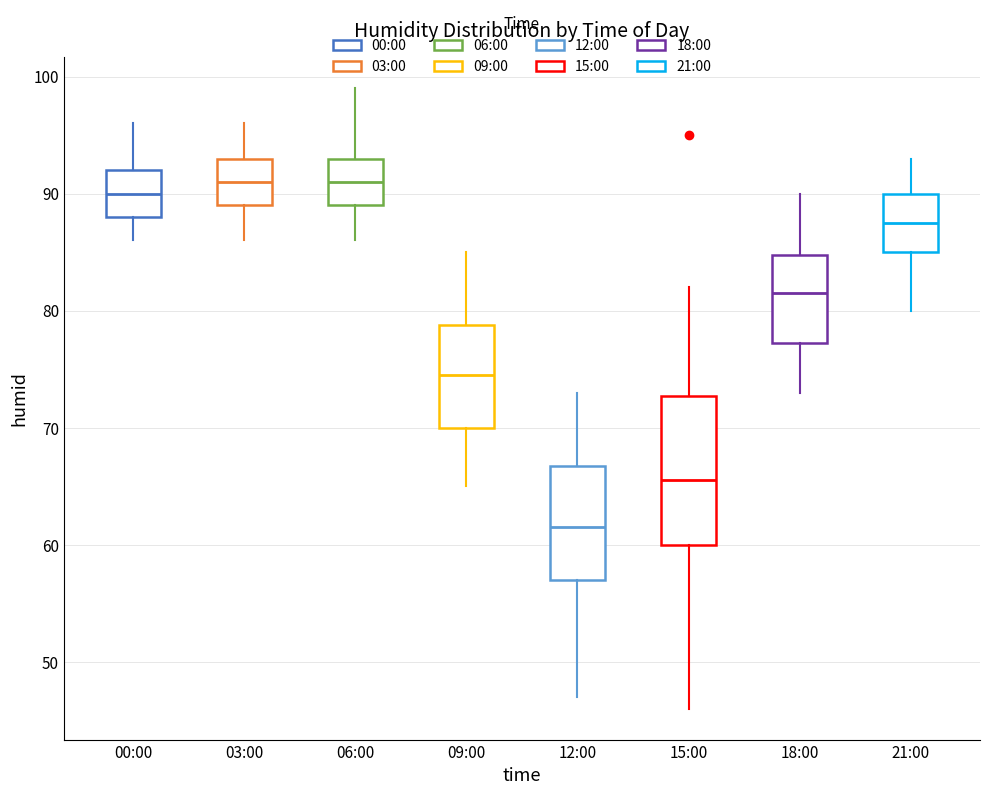

Reading left to right, transcribe this box plot: for each box, give where its median line is, the range the box spans, and where its two whiskers end, as read against the y-axis. The values are not printed on the chart, so give them approximately, as read against the axis.

00:00: median 90, box 88 to 92, whiskers 86 to 96
03:00: median 91, box 89 to 93, whiskers 86 to 96
06:00: median 91, box 89 to 93, whiskers 86 to 99
09:00: median 75, box 70 to 79, whiskers 65 to 85
12:00: median 62, box 57 to 67, whiskers 47 to 73
15:00: median 66, box 60 to 73, whiskers 46 to 82
18:00: median 82, box 77 to 85, whiskers 73 to 90
21:00: median 88, box 85 to 90, whiskers 80 to 93